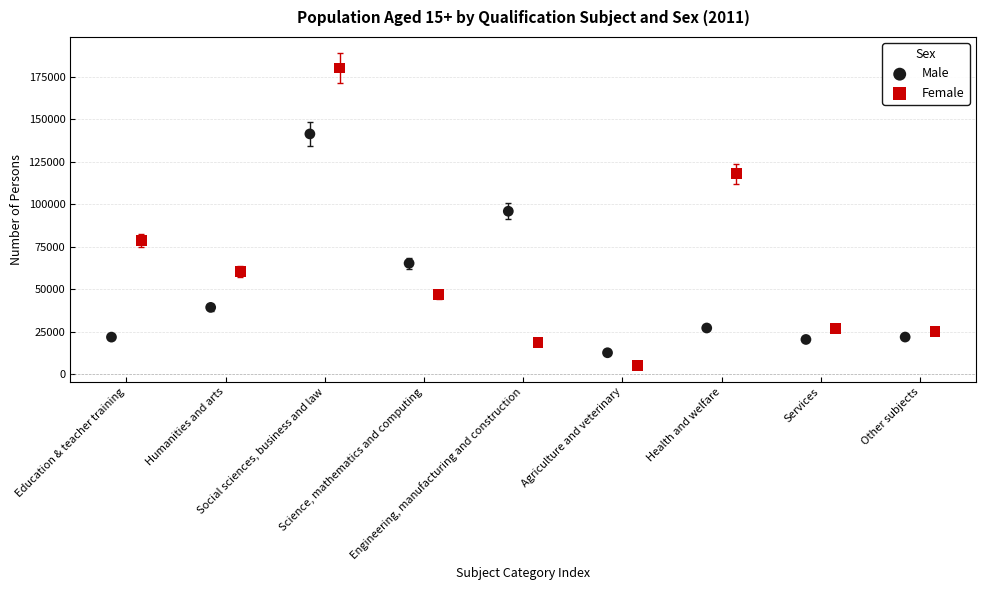

Which series reaches the maximum Y coordinate?

Female